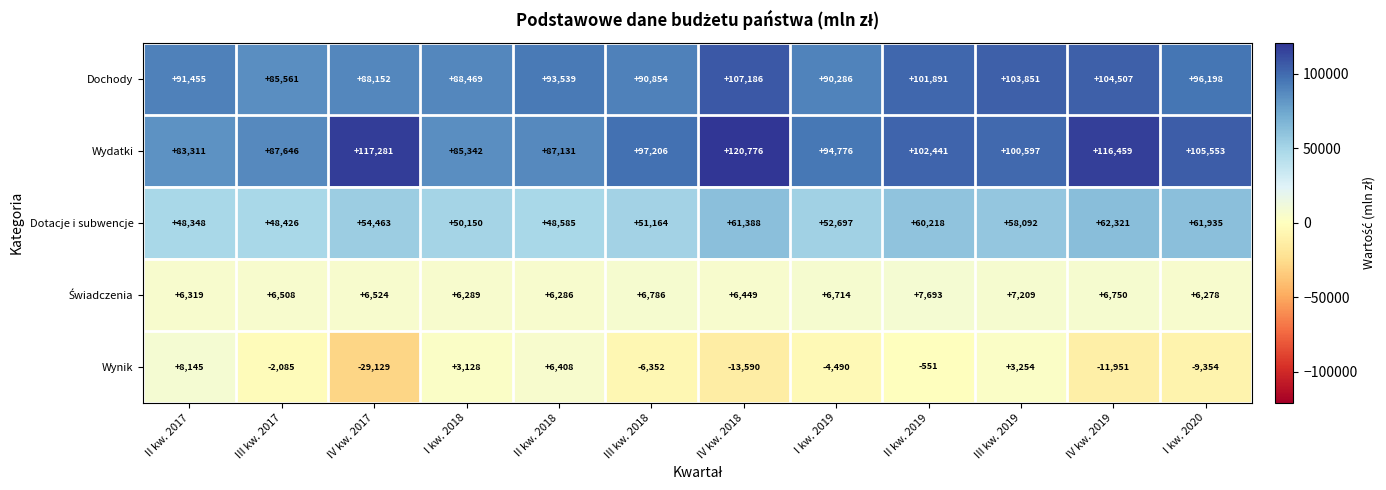

What is the difference between the second highest and second lowest values in the Dotacje i subwencje series?

13509